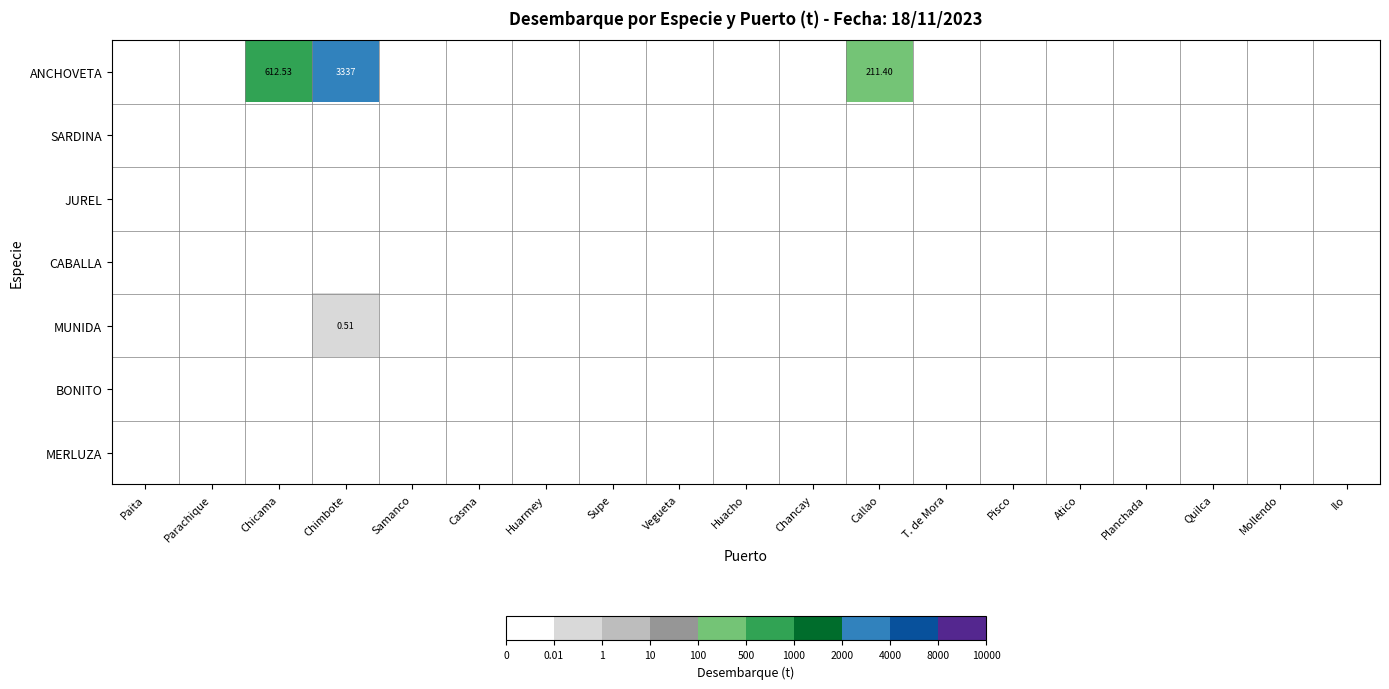

Which series has the largest total across all categories?

ANCHOVETA